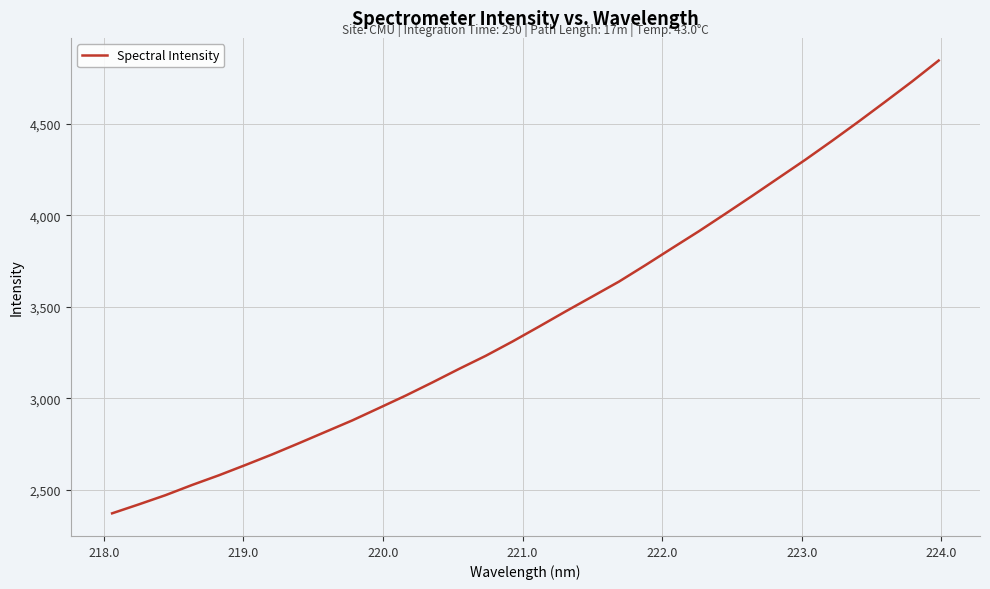

What is the difference between the maximum and minimum values?

2477.5